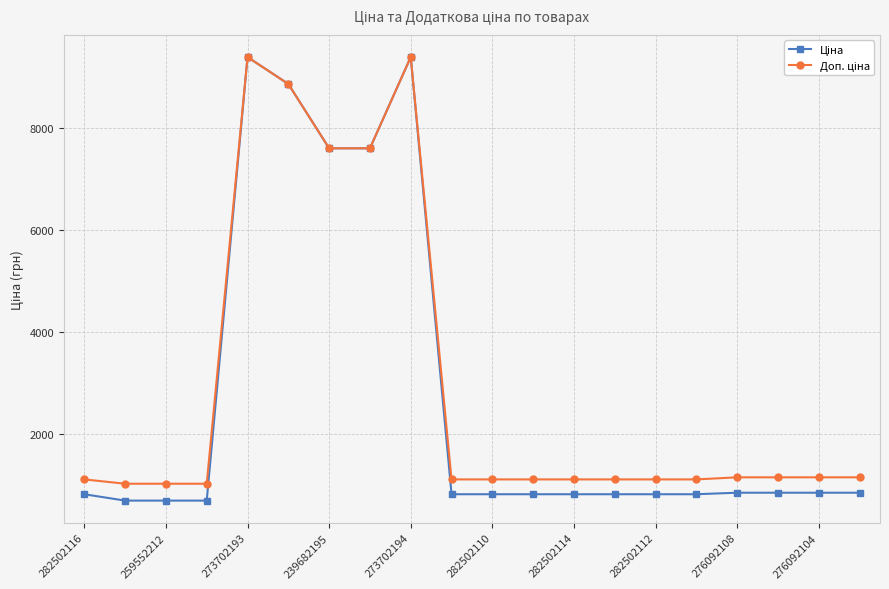

What is the greatest value displayed?

9384.0